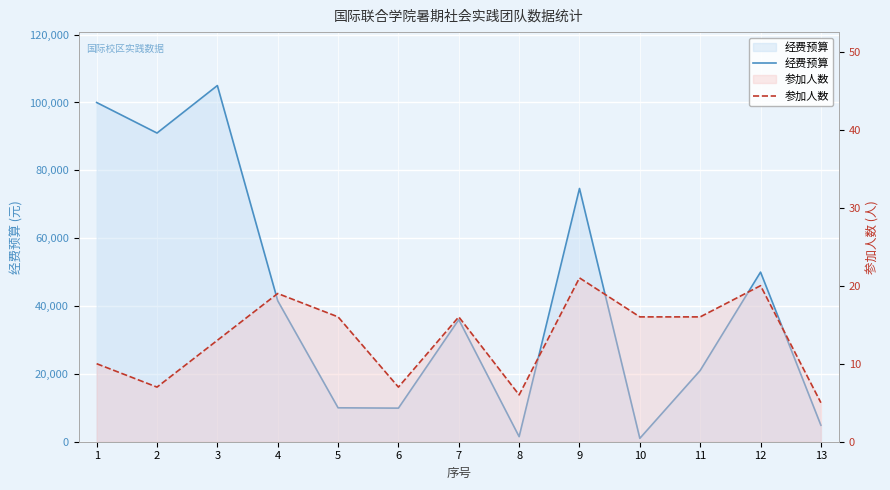

What are all the series names shown in the legend?

经费预算, 参加人数